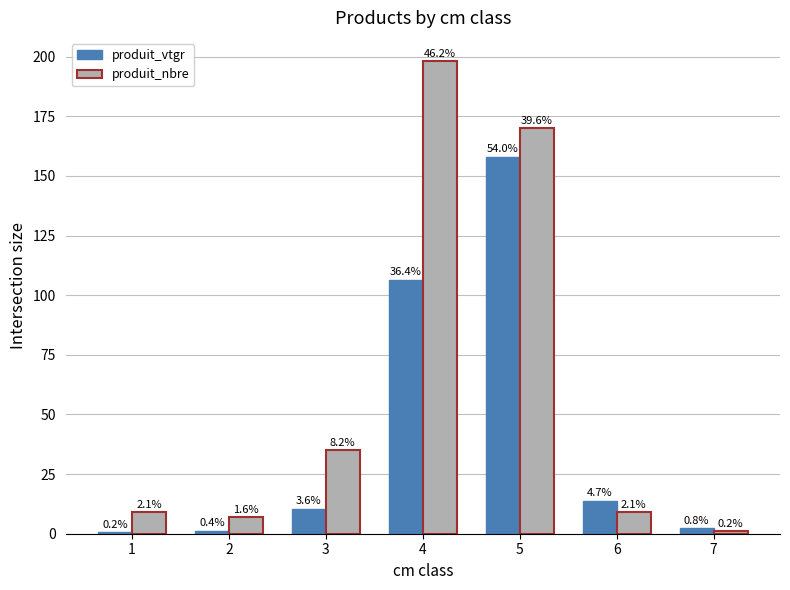

What are all the series names shown in the legend?

produit_vtgr, produit_nbre